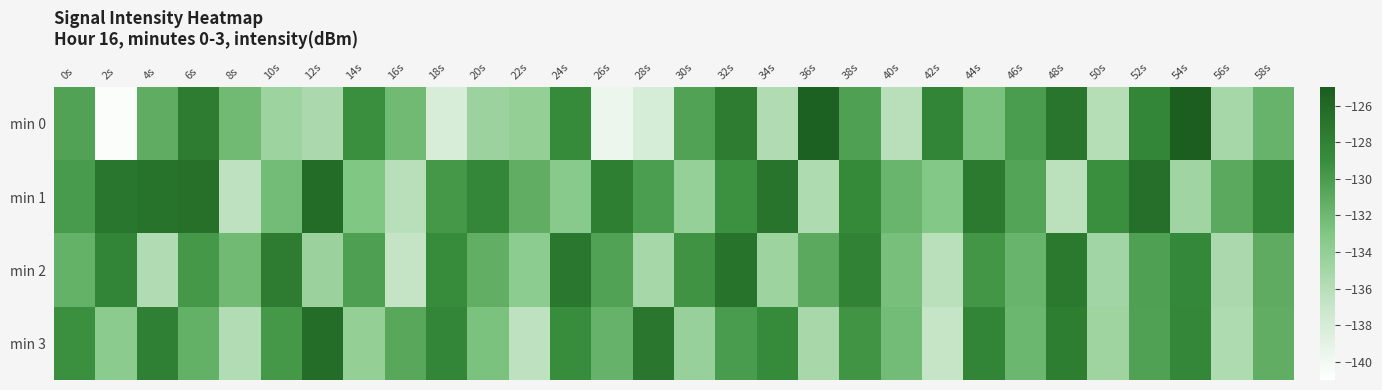

Reading left to right, what are all the values shown in this chart?

min 0: 0s=-130.5	2s=-140.6	4s=-131.1	6s=-127.6	8s=-132.1	10s=-134.6	12s=-135.4	14s=-129.1	16s=-132.1	18s=-138.1	20s=-134.5	22s=-134.1	24s=-128.8	26s=-139.6	28s=-138.0	30s=-130.5	32s=-127.6	34s=-135.7	36s=-125.3	38s=-130.3	40s=-136.2	42s=-128.2	44s=-132.6	46s=-130.0	48s=-127.0	50s=-136.0	52s=-128.4	54s=-125.0	56s=-135.1	58s=-131.7
min 1: 0s=-129.9	2s=-127.0	4s=-126.8	6s=-126.6	8s=-136.5	10s=-132.3	12s=-126.2	14s=-133.0	16s=-136.1	18s=-129.8	20s=-128.5	22s=-131.2	24s=-133.4	26s=-127.8	28s=-130.1	30s=-134.2	32s=-129.3	34s=-126.9	36s=-135.6	38s=-128.7	40s=-131.8	42s=-133.2	44s=-127.4	46s=-130.6	48s=-136.3	50s=-129.1	52s=-126.5	54s=-134.8	56s=-131.0	58s=-128.2
min 2: 0s=-131.5	2s=-128.3	4s=-135.7	6s=-129.8	8s=-132.1	10s=-127.6	12s=-134.4	14s=-130.2	16s=-136.8	18s=-128.9	20s=-131.3	22s=-133.7	24s=-127.2	26s=-130.5	28s=-135.1	30s=-129.4	32s=-126.8	34s=-134.6	36s=-130.9	38s=-128.1	40s=-132.5	42s=-136.2	44s=-129.6	46s=-131.7	48s=-127.3	50s=-134.9	52s=-130.3	54s=-128.6	56s=-135.4	58s=-131.1
min 3: 0s=-129.2	2s=-133.6	4s=-127.9	6s=-131.4	8s=-135.8	10s=-129.7	12s=-126.3	14s=-134.1	16s=-130.8	18s=-128.4	20s=-132.7	22s=-136.5	24s=-129.0	26s=-131.6	28s=-127.1	30s=-134.3	32s=-130.0	34s=-128.8	36s=-135.2	38s=-129.5	40s=-132.3	42s=-136.9	44s=-128.2	46s=-131.9	48s=-127.7	50s=-134.7	52s=-130.4	54s=-128.5	56s=-135.6	58s=-131.2